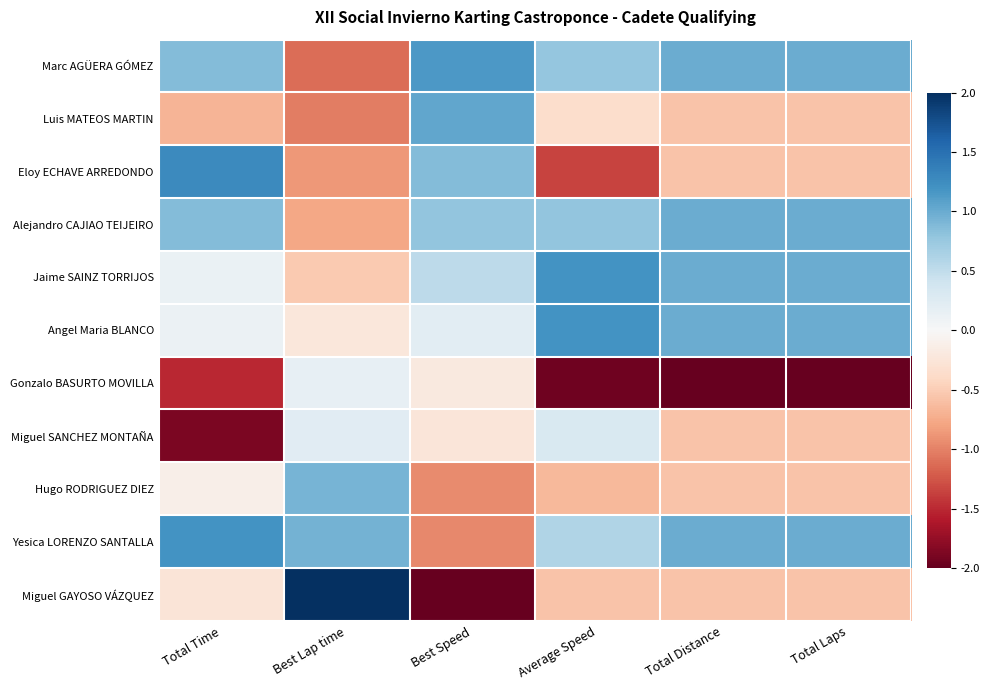

Count the number of data series in this chart.

11